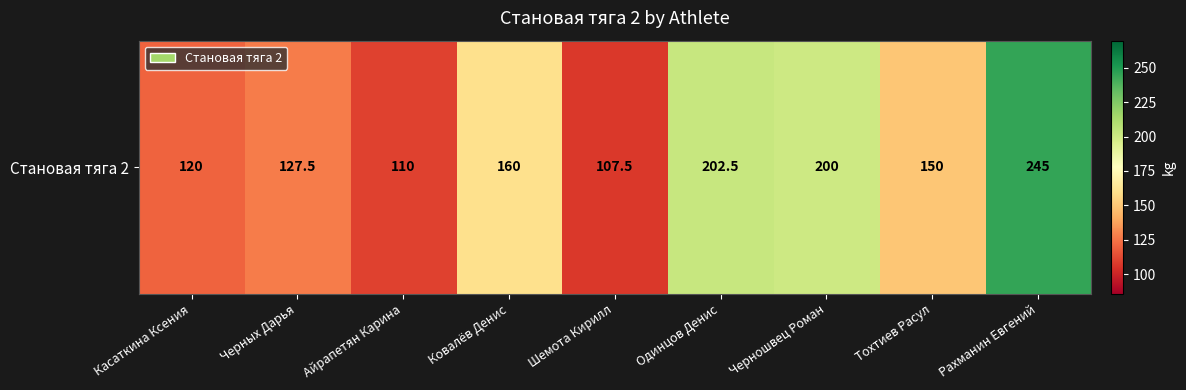

Between Ковалёв Денис and Айрапетян Карина, which is larger?

Ковалёв Денис